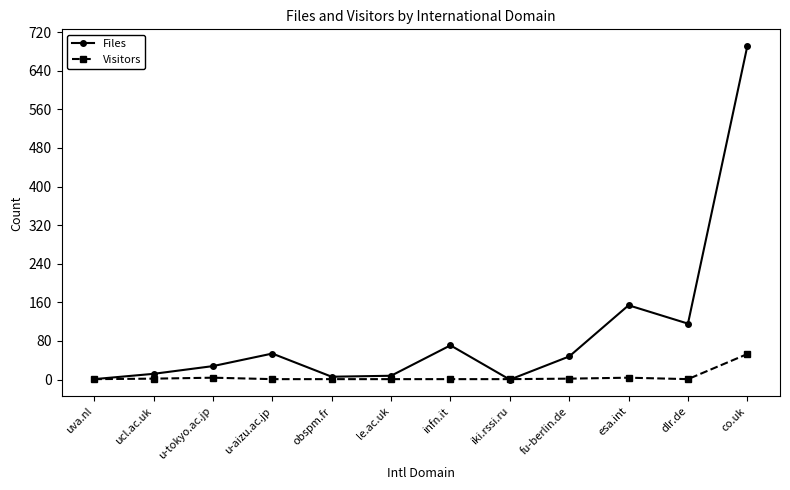

List the series in order of their overall mean, lowest first.

Visitors, Files